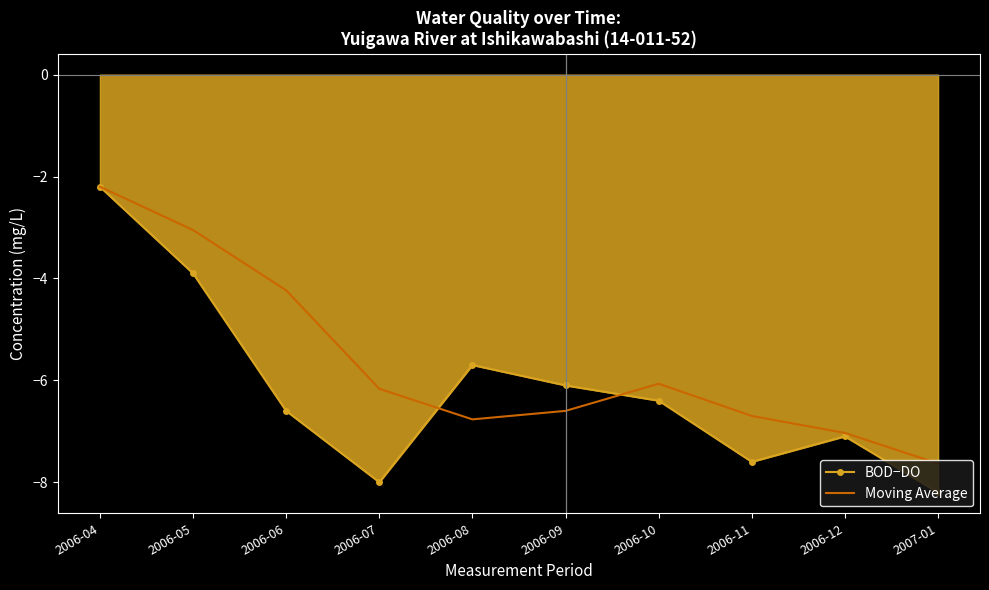

What is the difference between the highest and lowest values at 2006-10?

0.3